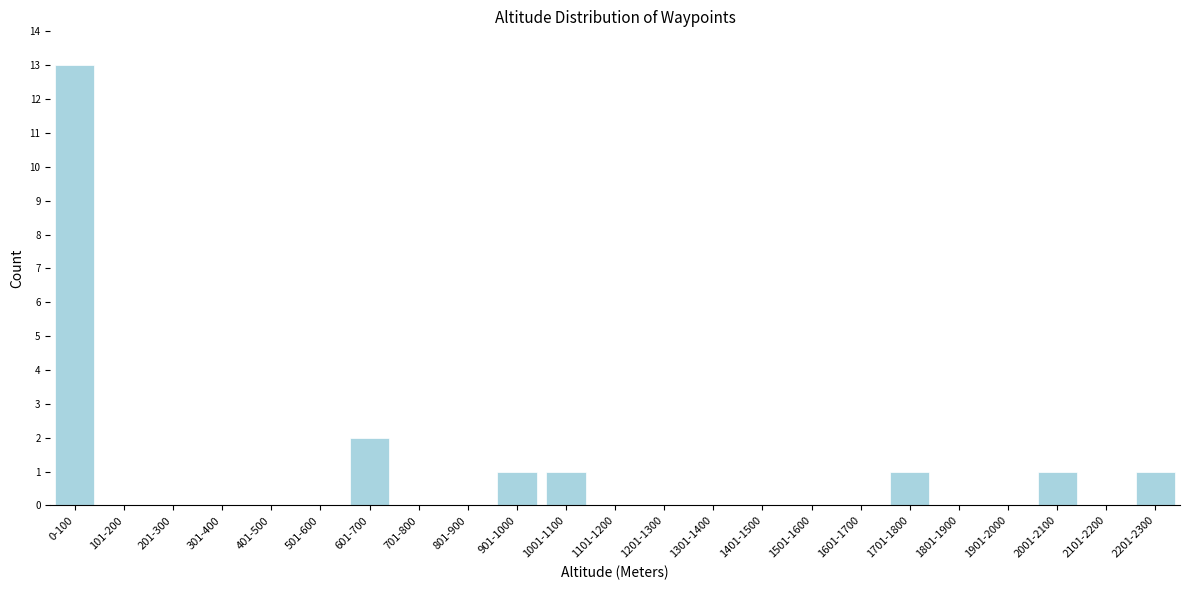

Reading right to left, list all the values displayed in this chart.

2201-2300=1	2101-2200=0	2001-2100=1	1901-2000=0	1801-1900=0	1701-1800=1	1601-1700=0	1501-1600=0	1401-1500=0	1301-1400=0	1201-1300=0	1101-1200=0	1001-1100=1	901-1000=1	801-900=0	701-800=0	601-700=2	501-600=0	401-500=0	301-400=0	201-300=0	101-200=0	0-100=13